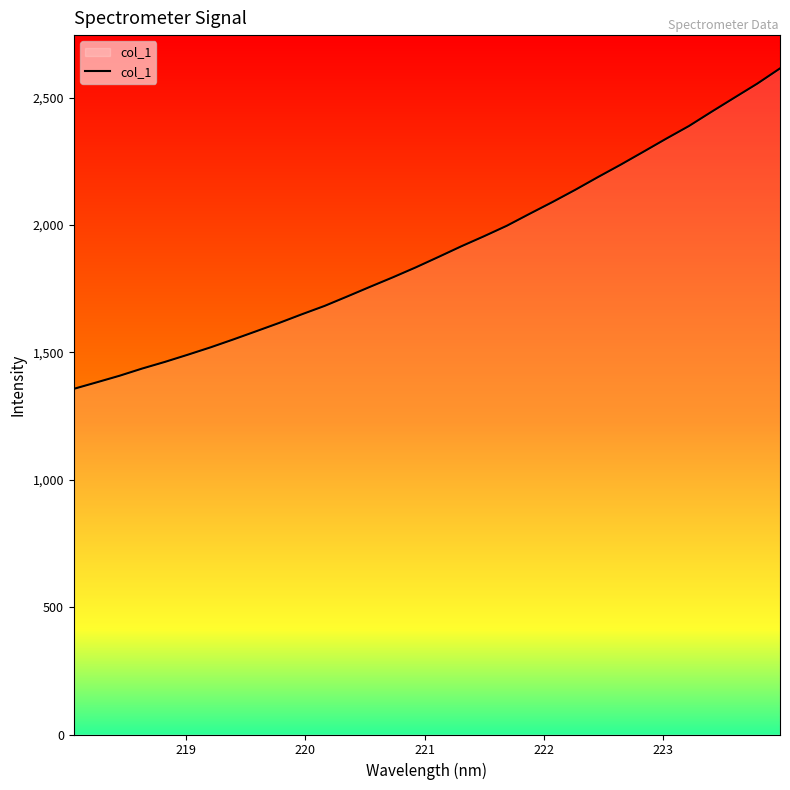

What is the difference between the maximum and minimum values?

1258.2